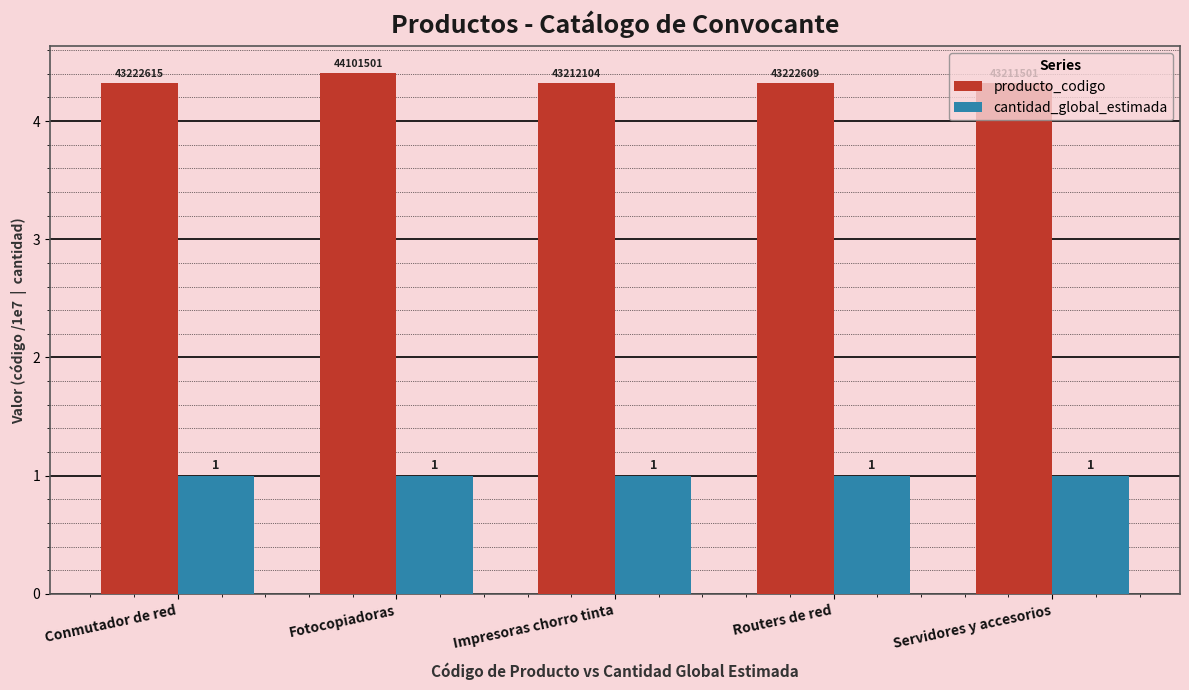

At Conmutador de red, list the series in order from largest to smallest.

producto_codigo, cantidad_global_estimada